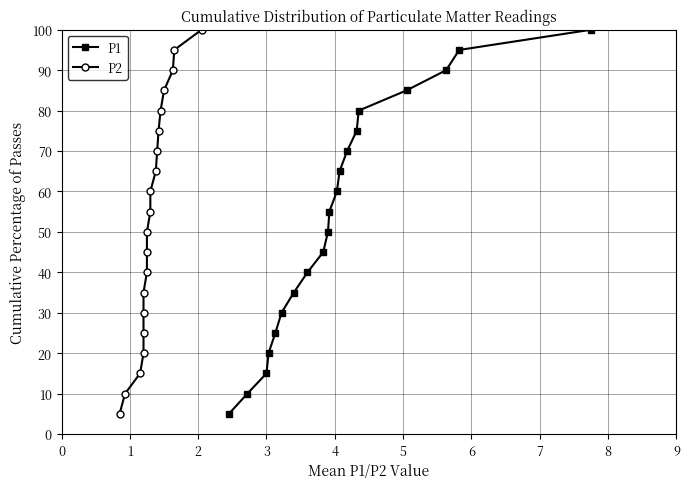

What is the minimum value for P1?

5.0